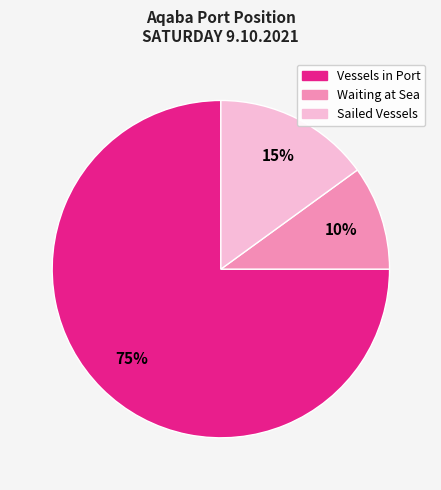

Combined, do Waiting at Sea and Sailed Vessels account for over 50%?

No